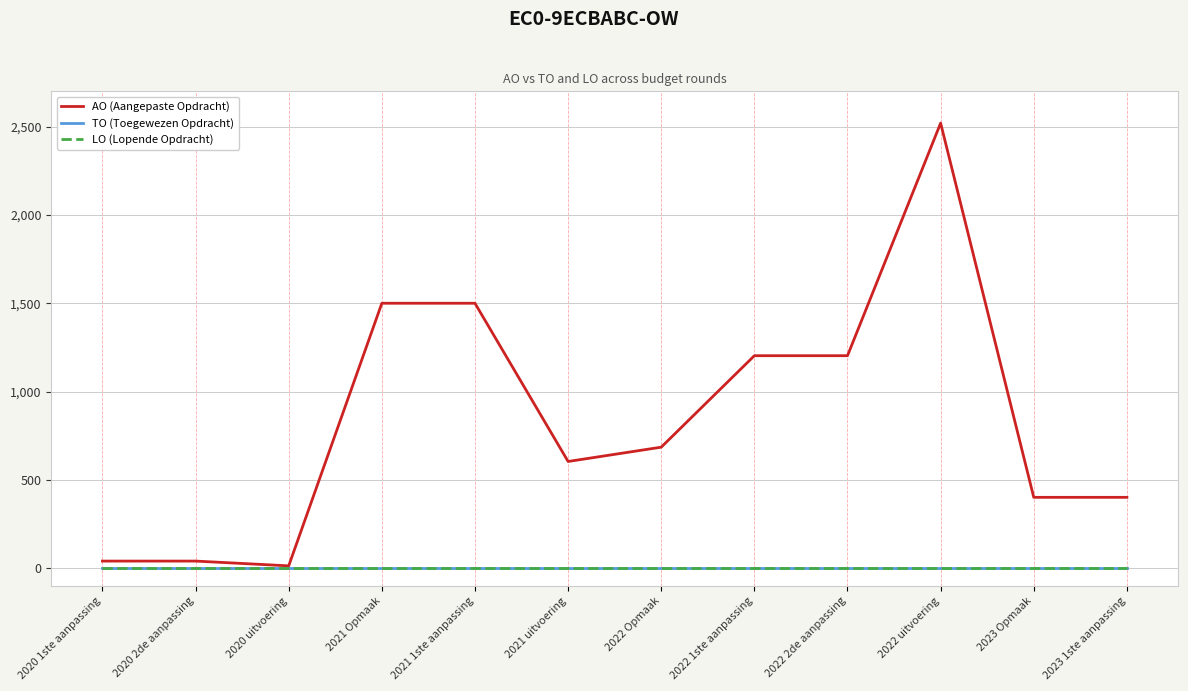

The value of LO (Lopende Opdracht) at 2022 uitvoering is 0. True or false?

True